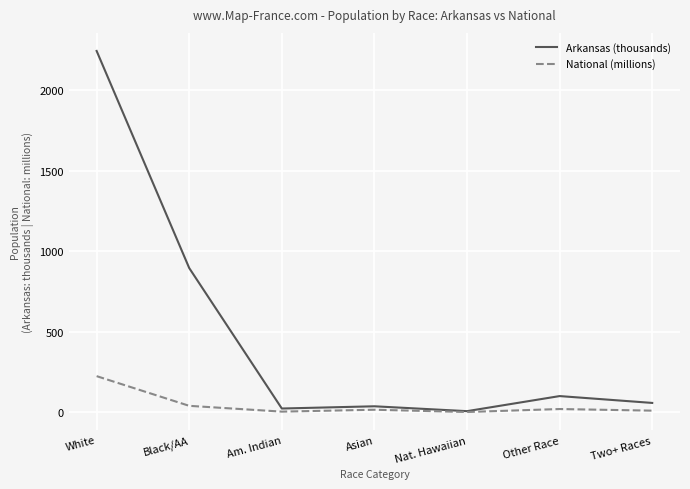

At how many categories does at least one series exceed 1555?

1